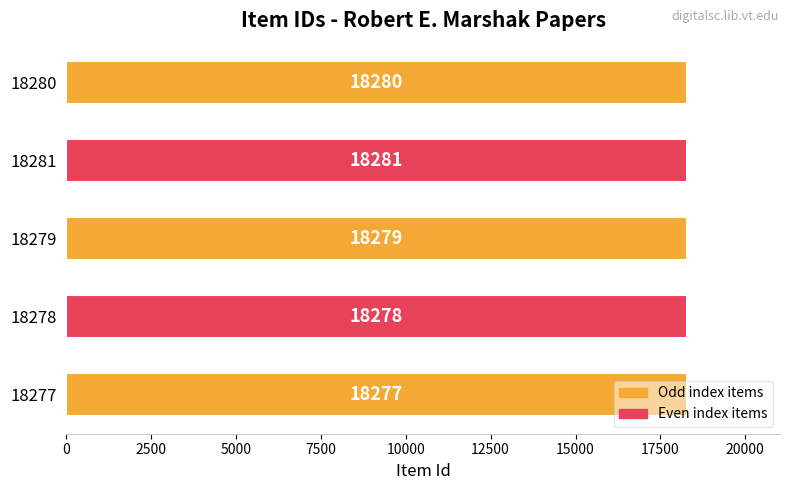

At which category does the chart reach its peak across all series?

18281